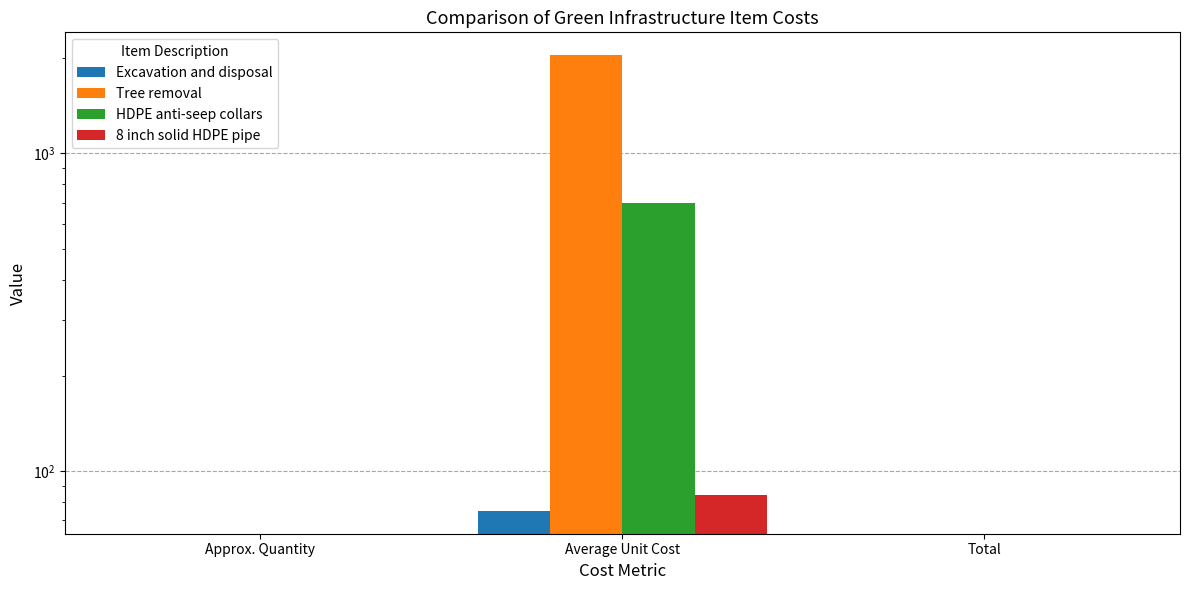

True or false: Excavation and disposal has a value of 0 at Approx. Quantity.

True